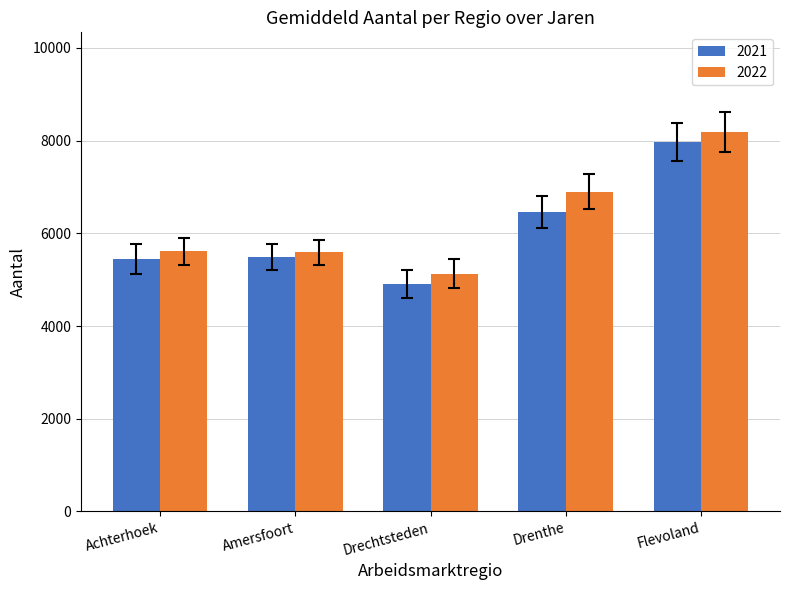

Which series has the largest range (max minus min)?

2021